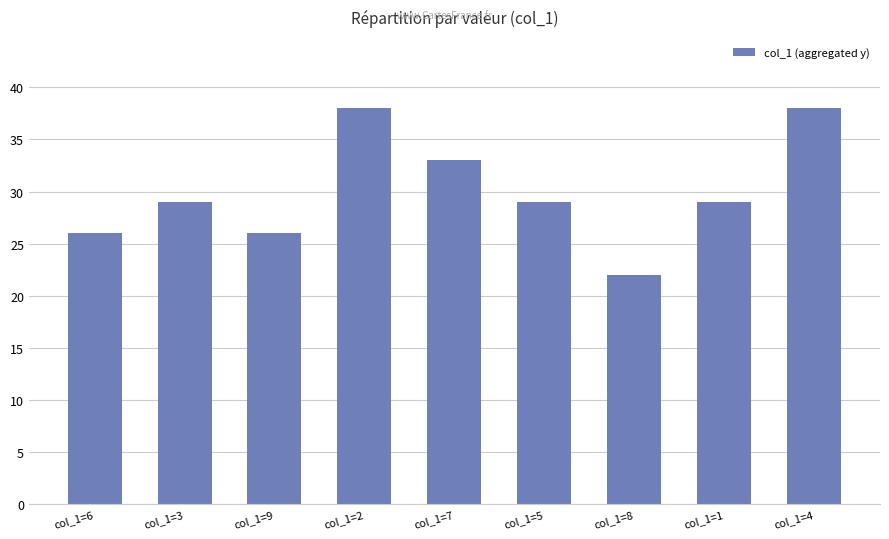

Approximately how many times larger is the value at col_1=7 compared to col_1=2?

0.9